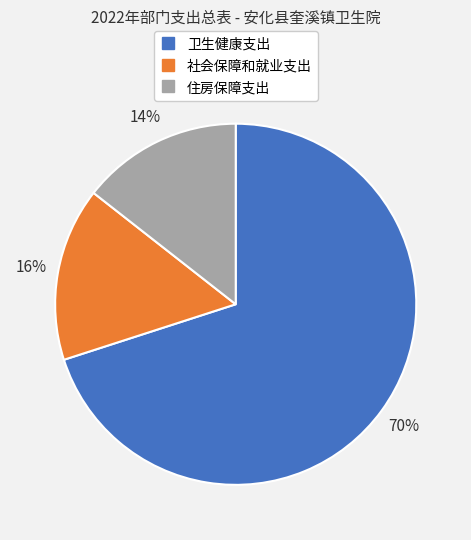

To the nearest percent, what is the difference between the 卫生健康支出 and 社会保障和就业支出 slice percentages?

54%